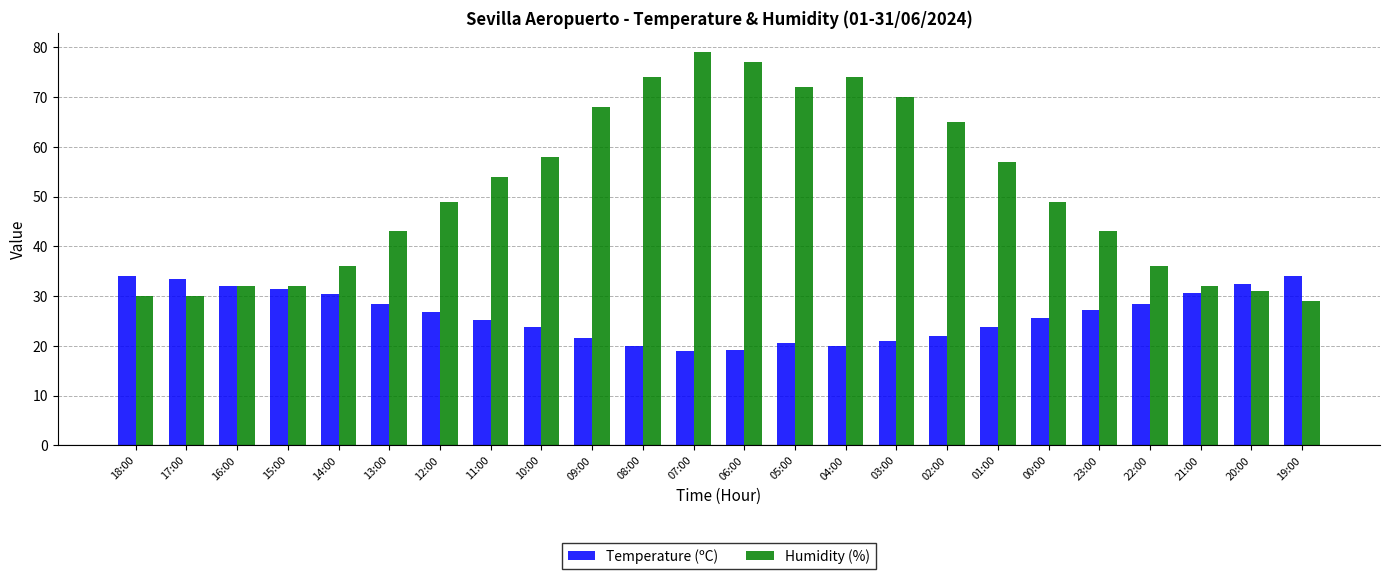

At how many categories does at least one series exceed 64?

8